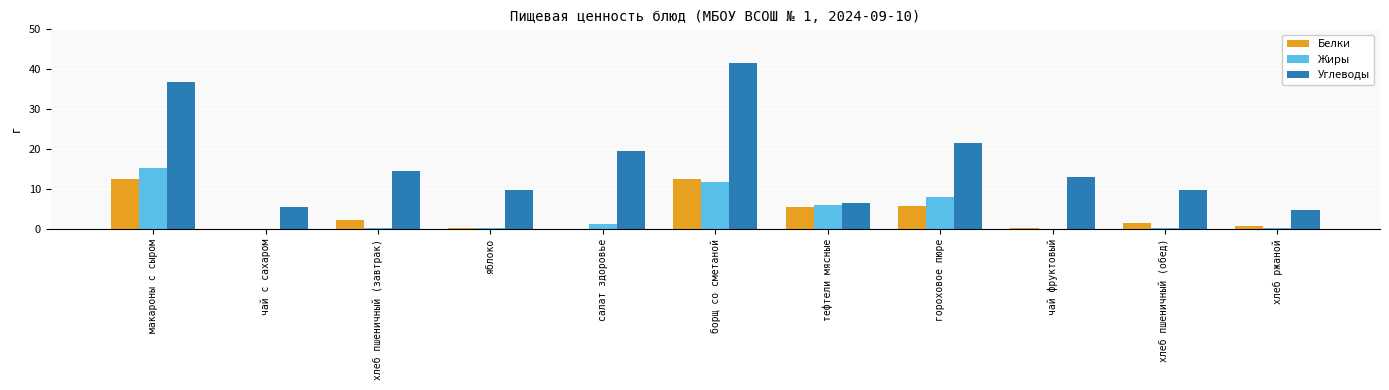

What is the maximum value shown in the chart?

41.6